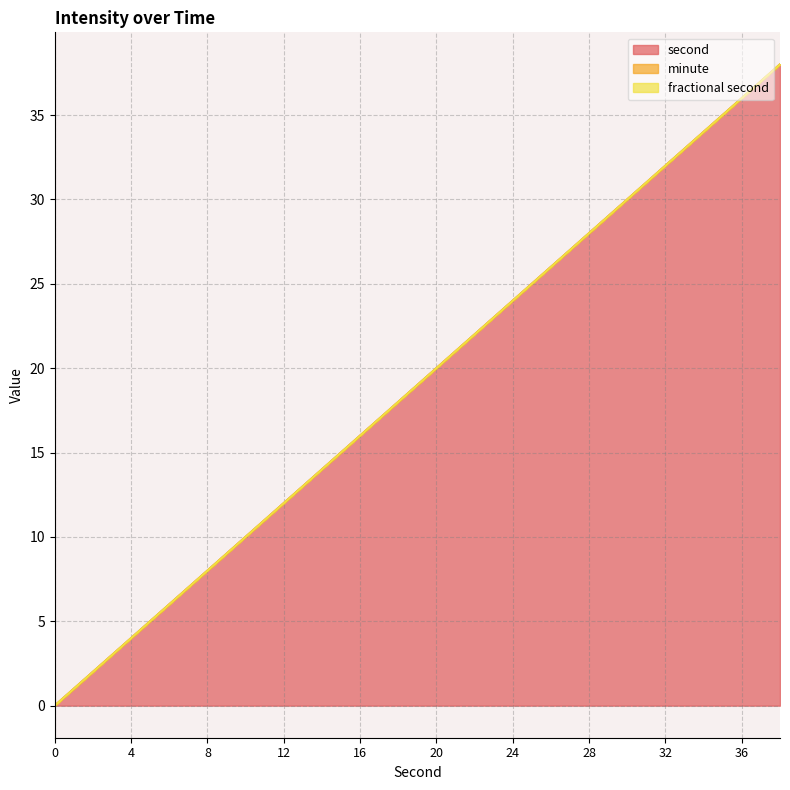

Which label corresponds to the largest value in the chart?

38